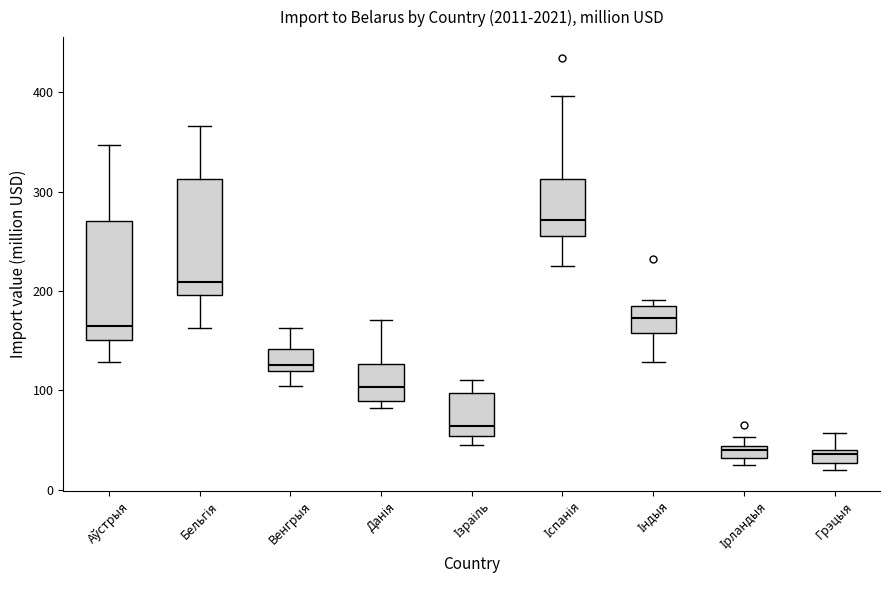

Where does the median line of the box for Іспанія sit on the y-axis? The values are not printed on the chart, so give them approximately, as read against the axis.

270